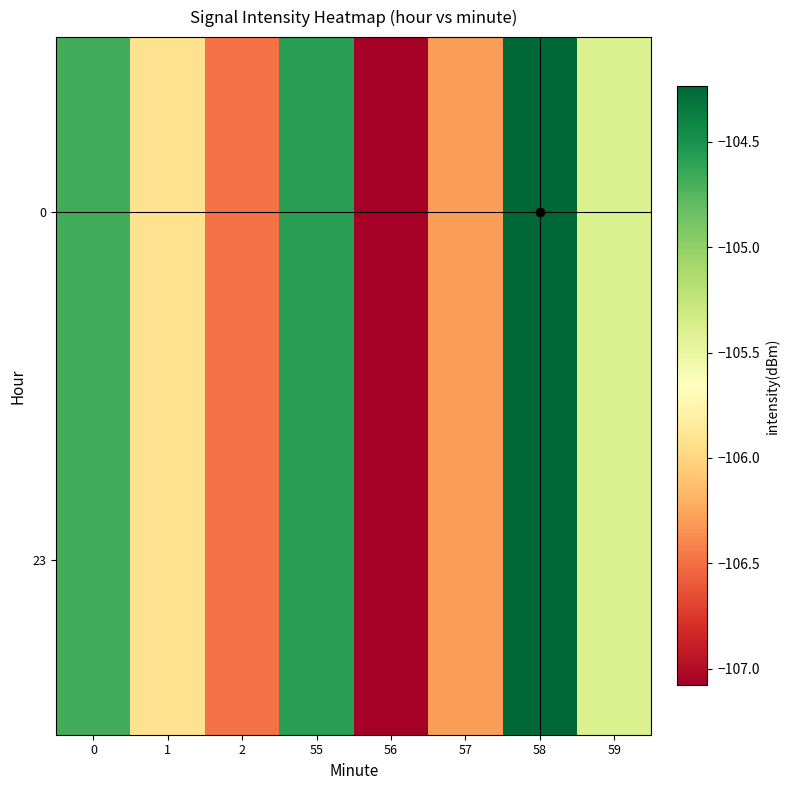

Reading left to right, what are all the values shown in this chart?

0: 0=-104.7	1=-105.9	2=-106.5	55=-104.6	56=-107.1	57=-106.3	58=-104.2	59=-105.4
23: 0=-104.7	1=-105.9	2=-106.5	55=-104.6	56=-107.1	57=-106.3	58=-104.2	59=-105.4